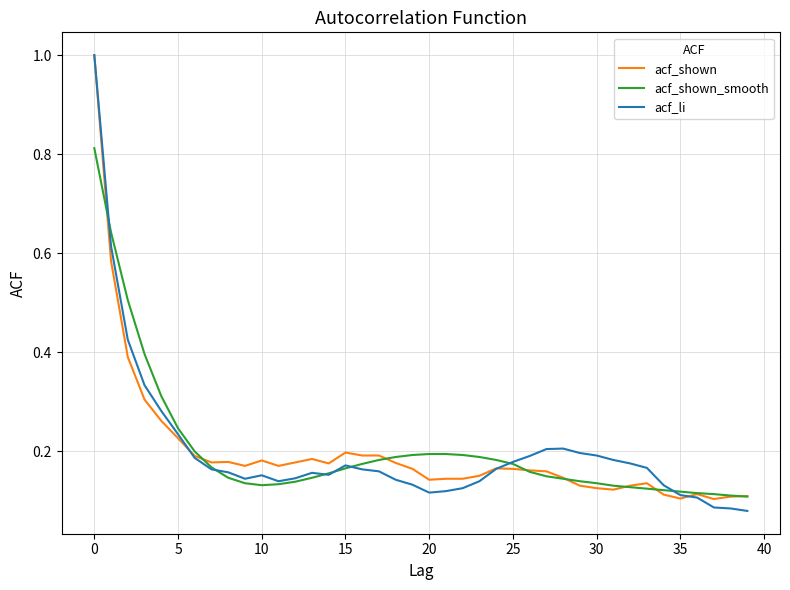

What is the maximum value shown in the chart?

1.0